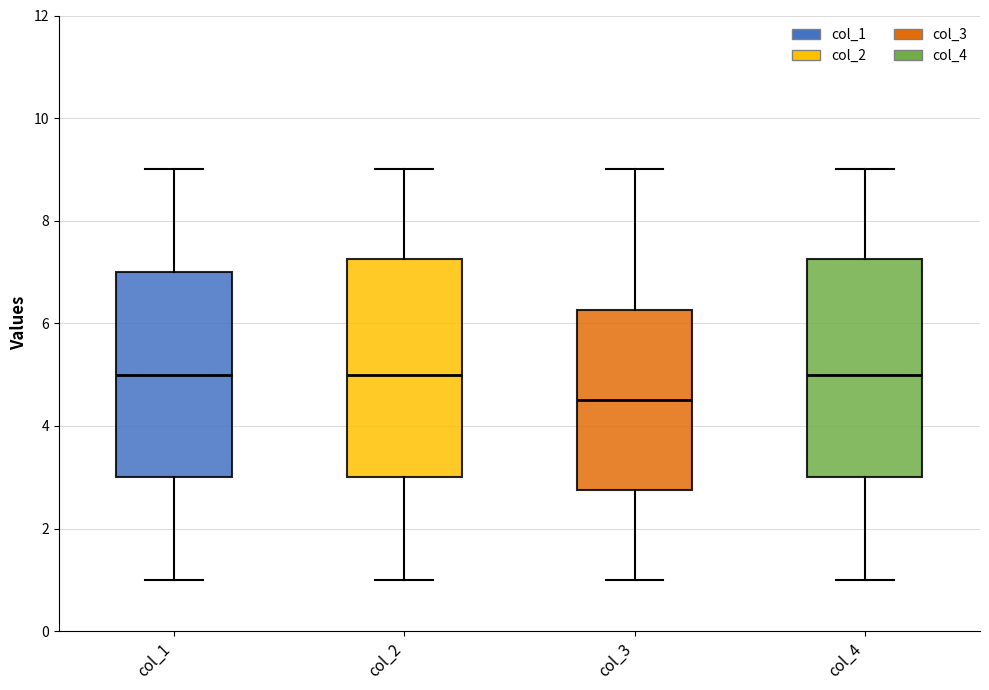

Where does the lower whisker of the box for col_4 end on the y-axis? The values are not printed on the chart, so give them approximately, as read against the axis.

1.0